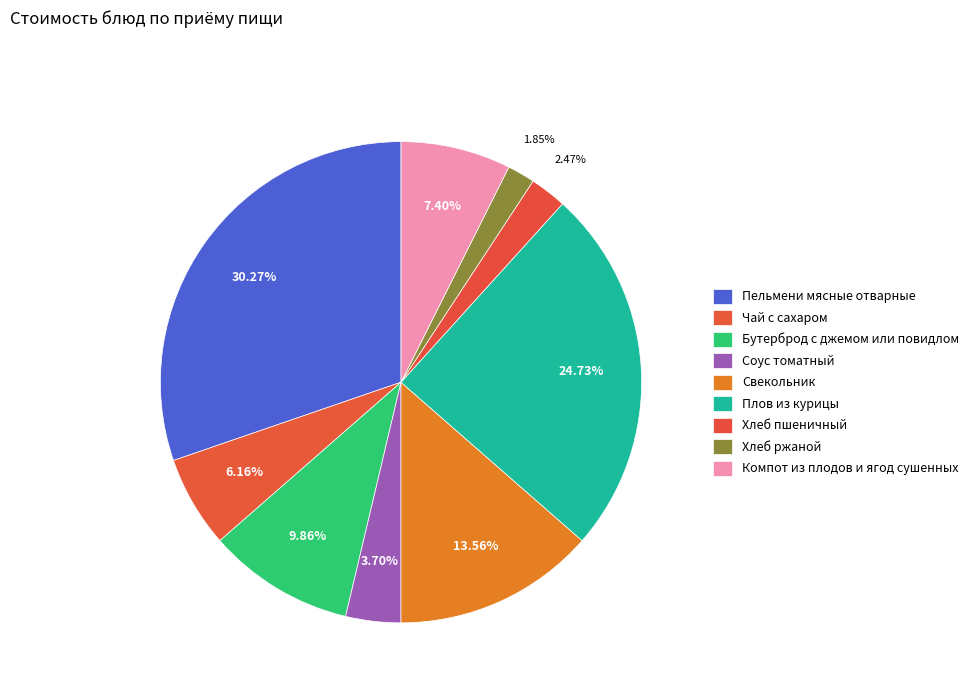

What is the ratio of the value at Чай с сахаром to the value at Хлеб ржаной?

3.3